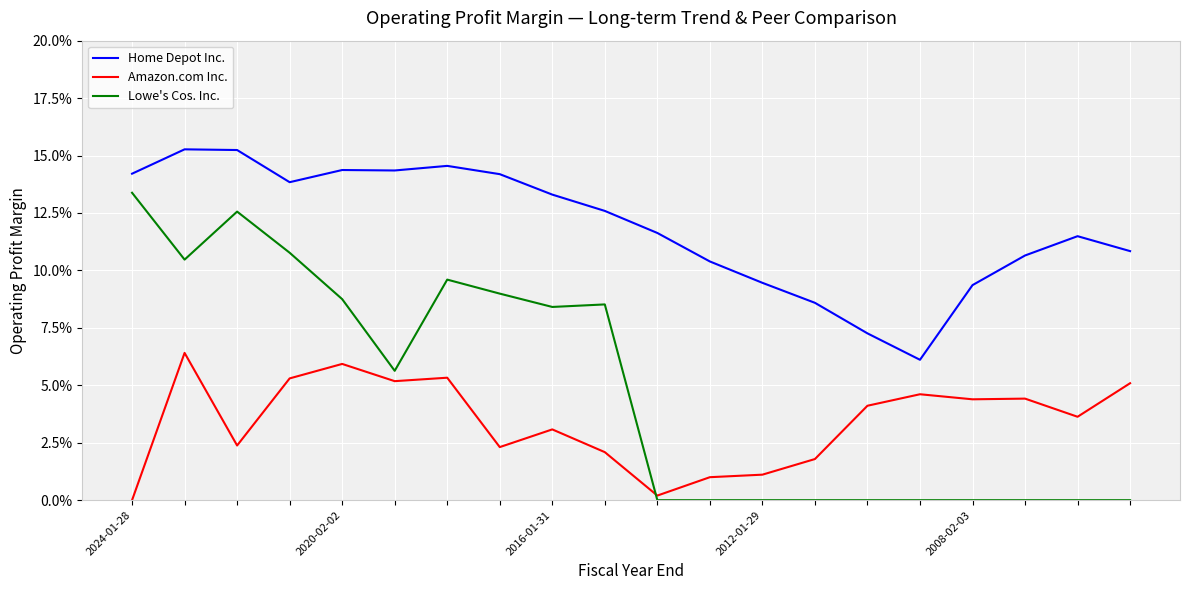

Which label corresponds to the smallest value in the chart?

2024-01-28